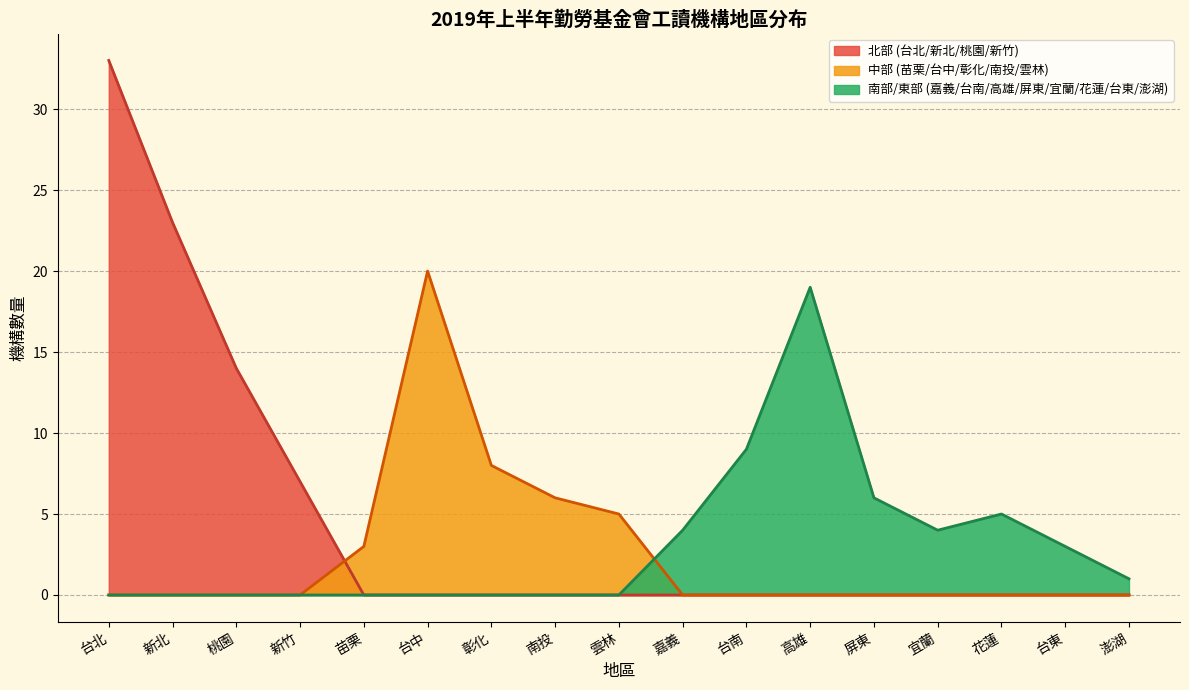

What is the spread (max minus min) of values at 台中?

20